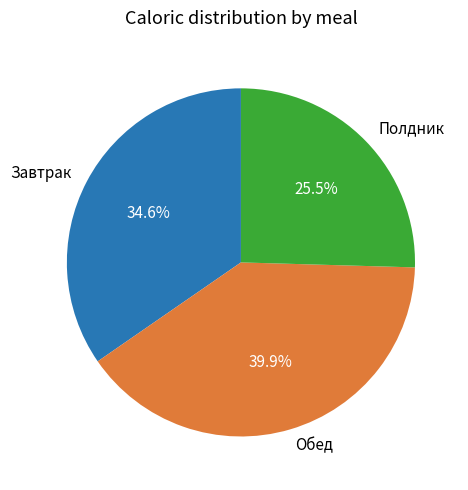

Rank the categories by value from lowest to highest.

Полдник, Завтрак, Обед